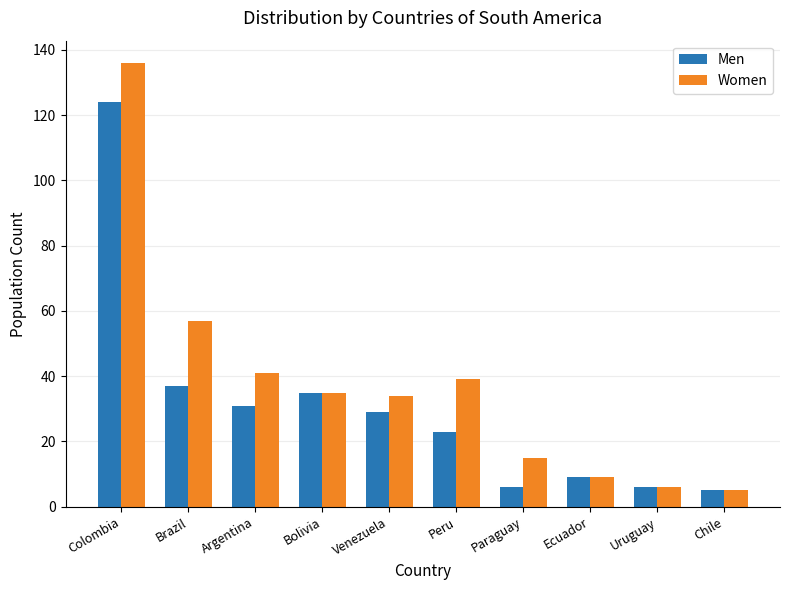

Rank the series by their maximum value, from lowest to highest.

Men, Women